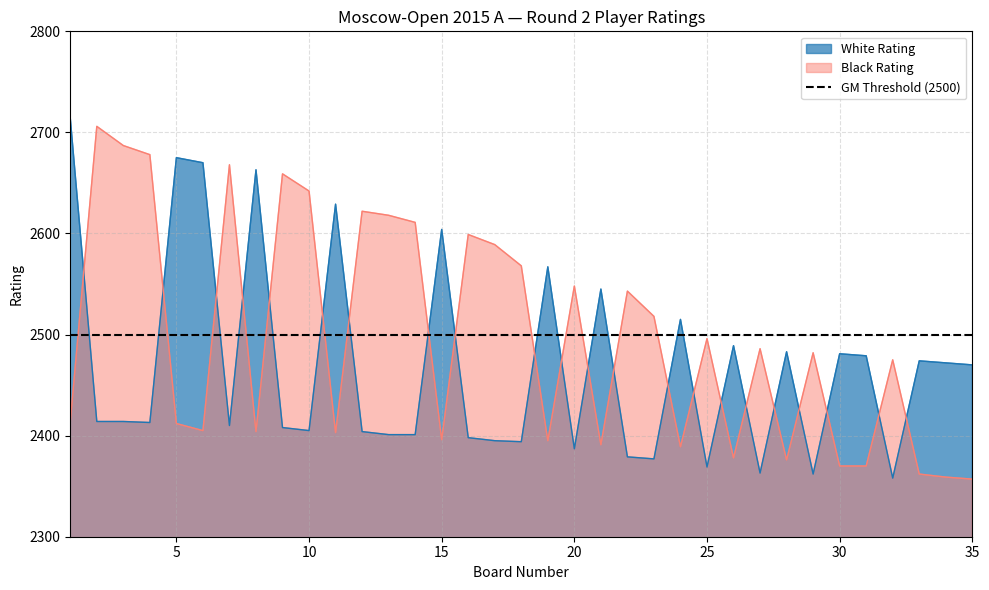

At which category is the sum across all series the highest?

1